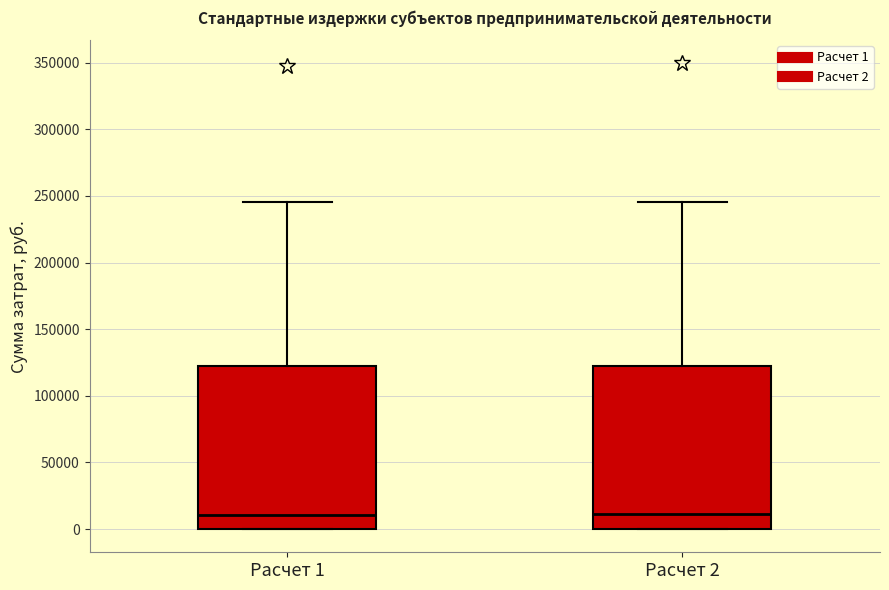

Reading left to right, read every box against the y-axis: the position of its median line, the range the box covers, and the ends of its whiskers. The values are not printed on the chart, so give them approximately, as read against the axis.

Расчет 1: median 10000, box 0 to 120000, whiskers 0 to 245000
Расчет 2: median 10000, box 0 to 120000, whiskers 0 to 245000